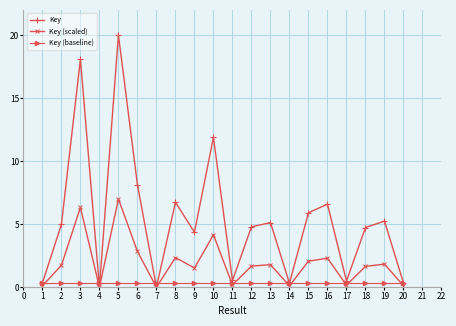

What is the difference between the maximum and second lowest values in the Key (scaled) series?

7.0